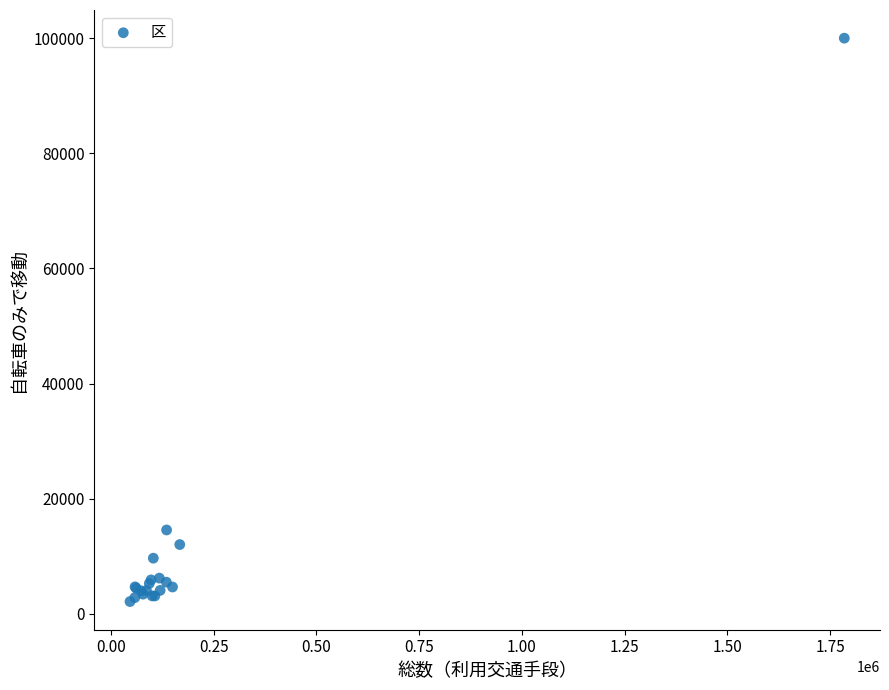

What Y value in the scatter plot is closest to 51077?

14585